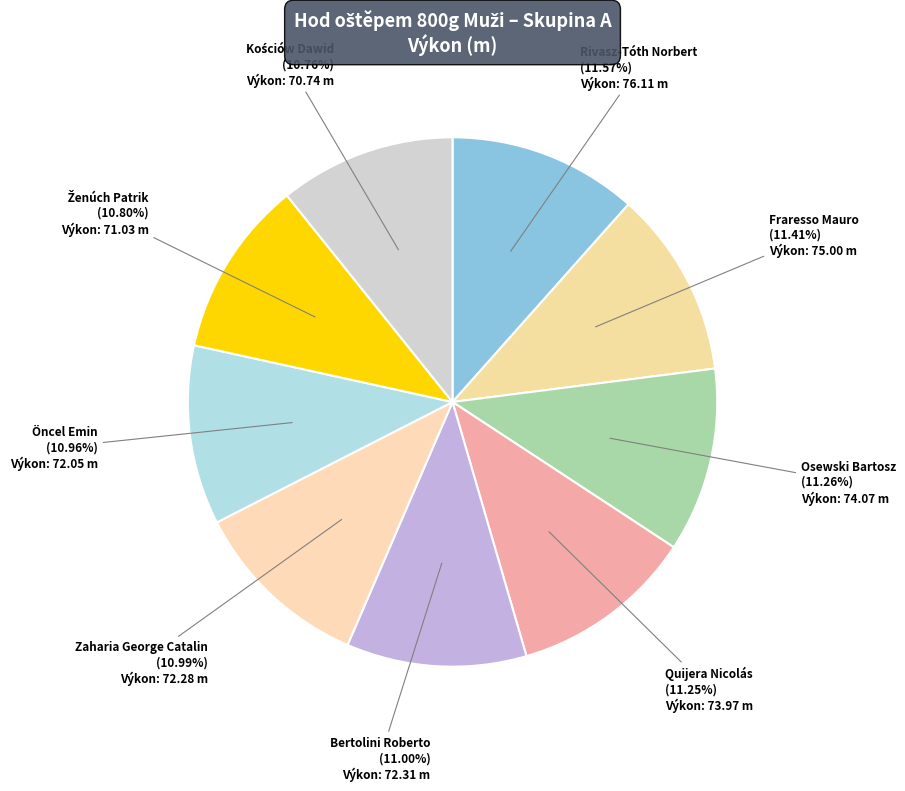

Is the sum of Rivasz-Tóth Norbert and Bertolini Roberto greater than half?

No